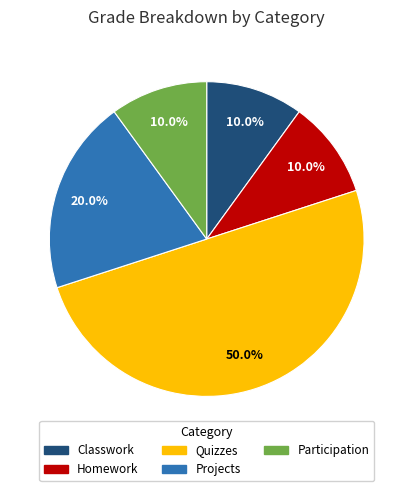

What is the largest slice in the pie chart?

Quizzes